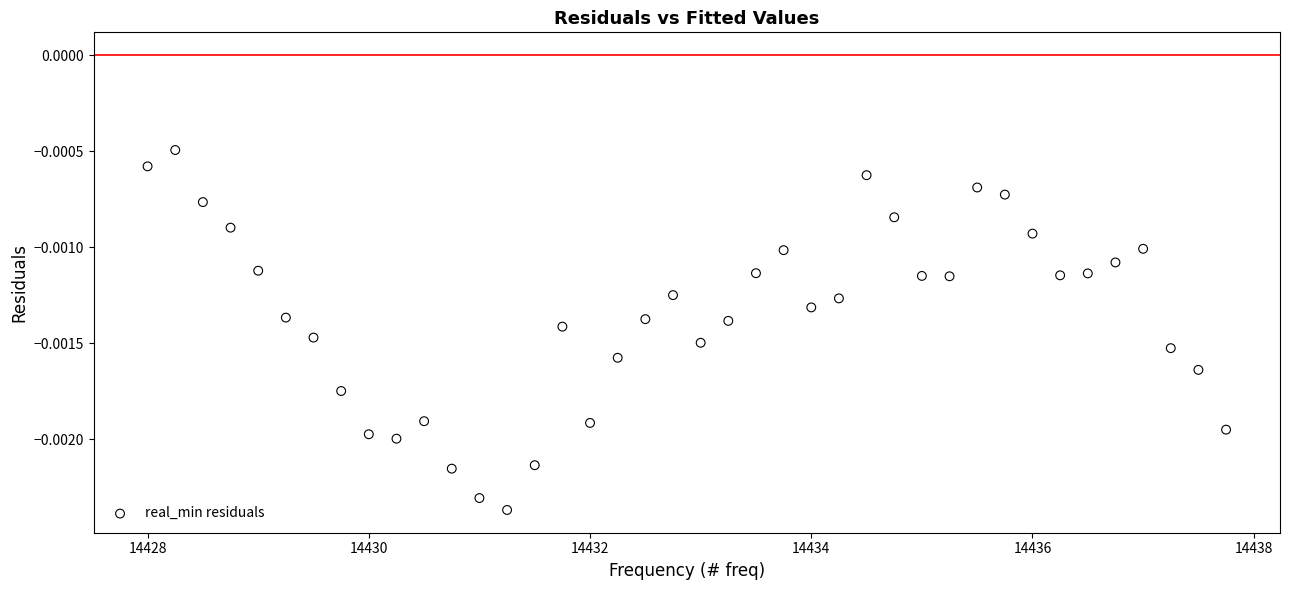

What is the range of X values (max minus min)?

9.8